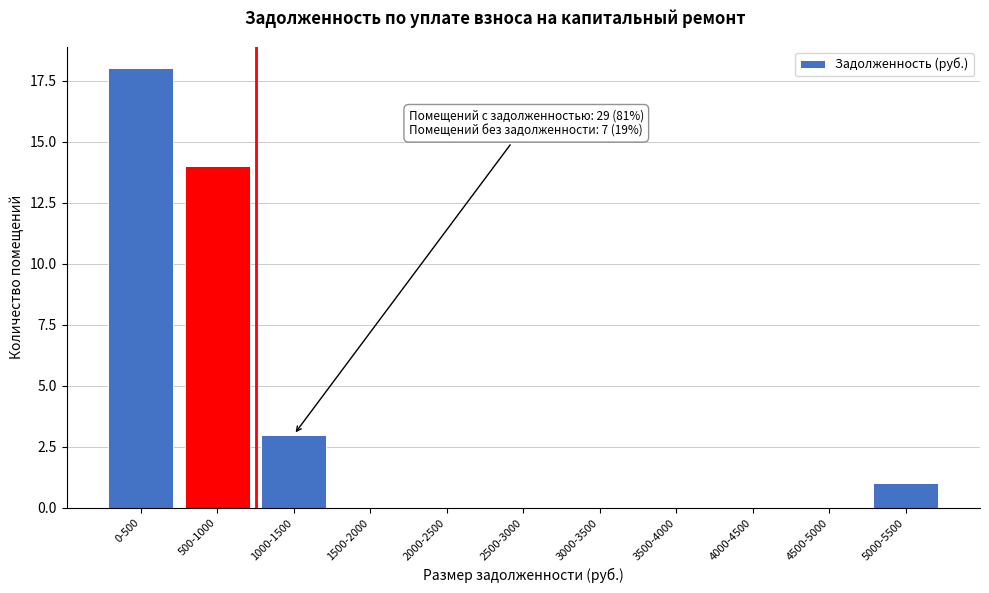

Reading right to left, list all the values displayed in this chart.

5000-5500=1	4500-5000=0	4000-4500=0	3500-4000=0	3000-3500=0	2500-3000=0	2000-2500=0	1500-2000=0	1000-1500=3	500-1000=14	0-500=18